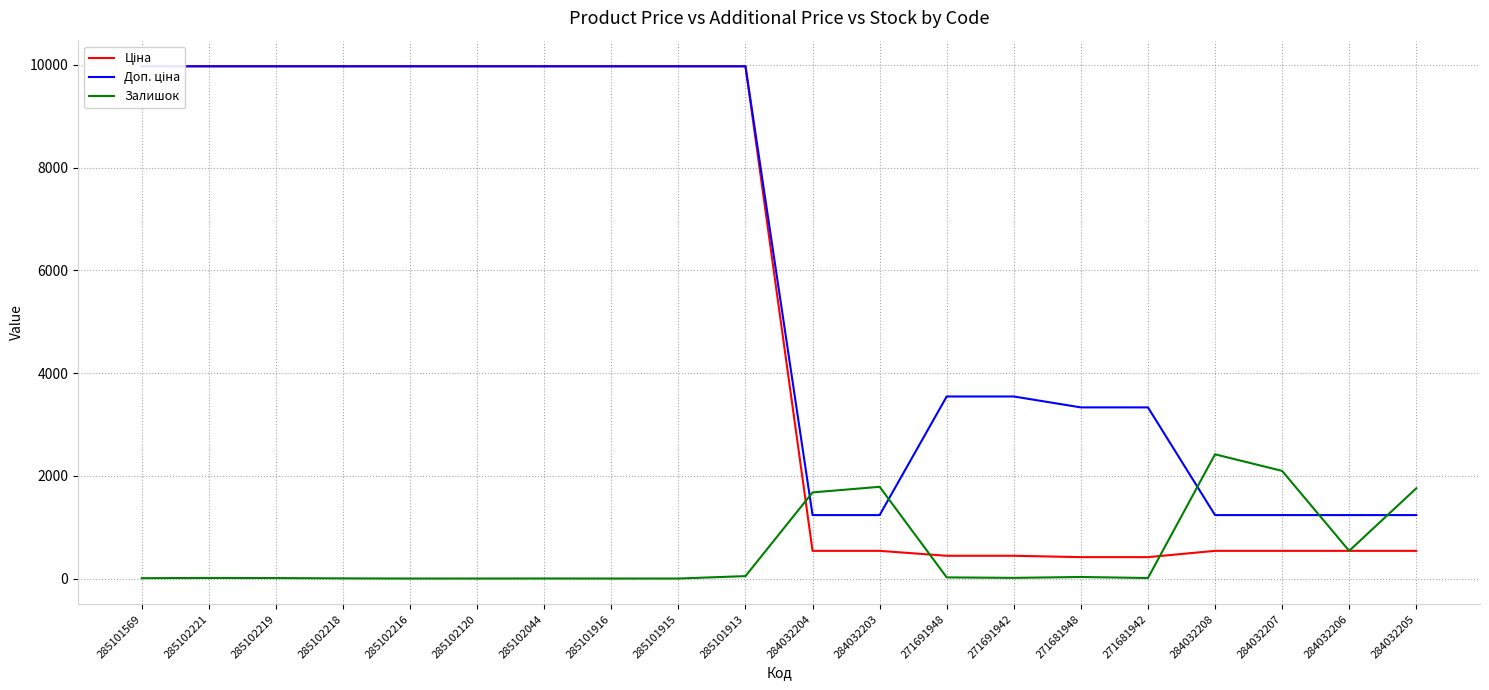

True or false: Залишок has more than 2 interior local peaks.

True